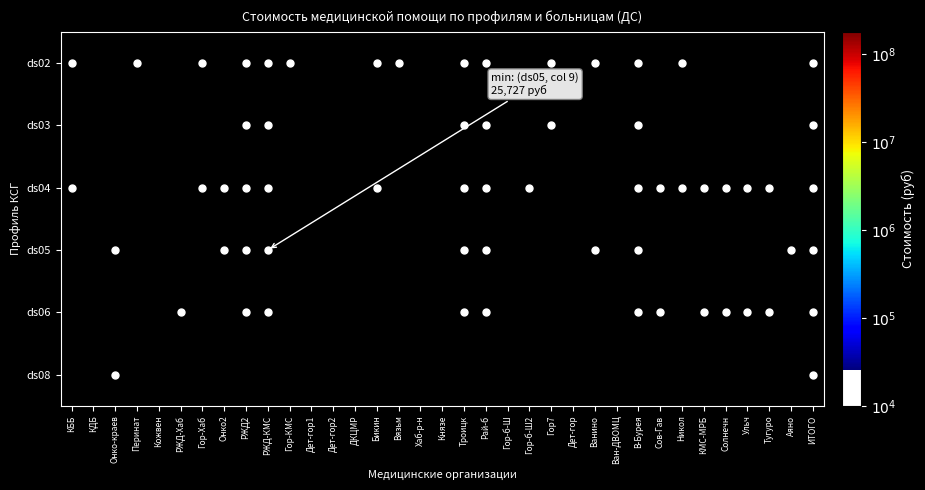

Rank the series by their maximum value, from highest to lowest.

ds02, ds03, ds04, ds05, ds06, ds08